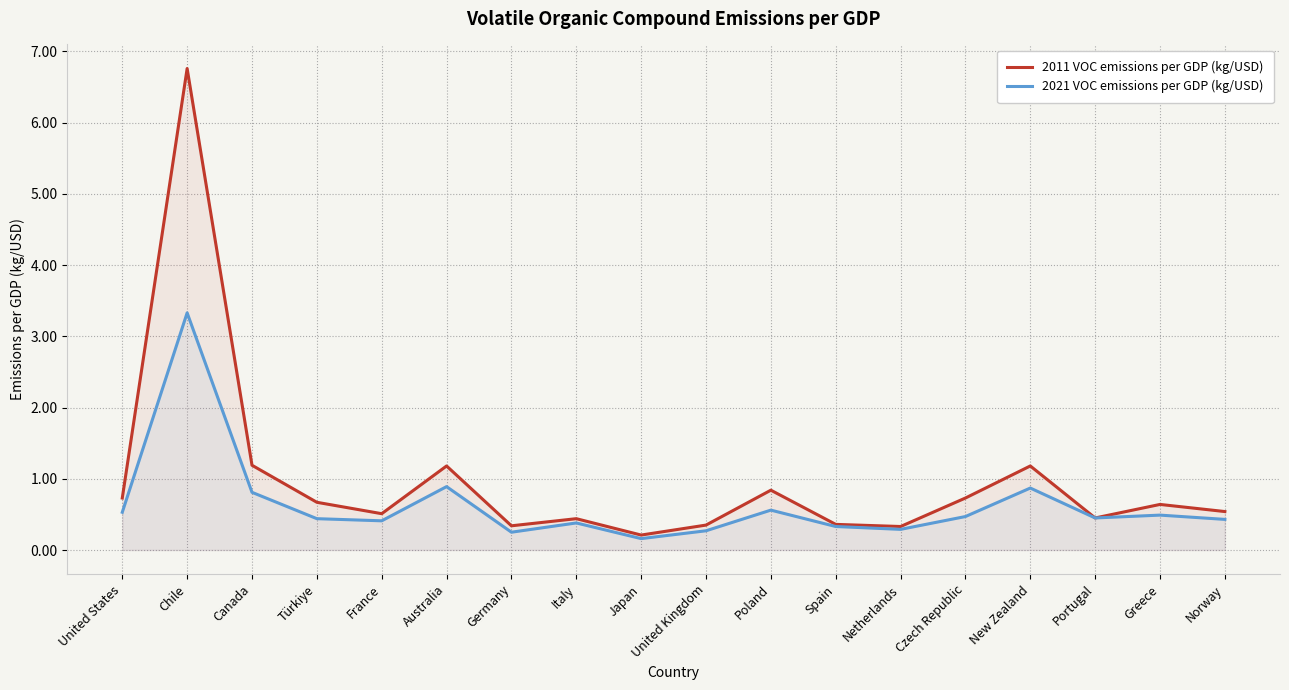

True or false: 2021 VOC emissions per GDP (kg/USD) has a value of 0.3 at United Kingdom.

True